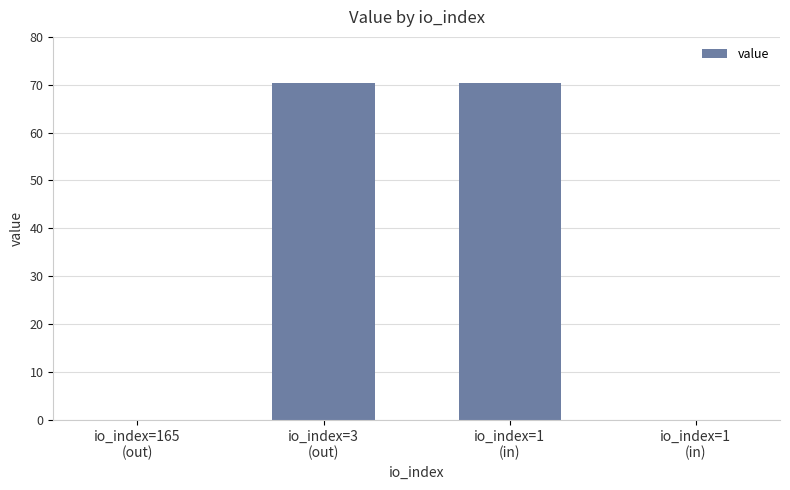

Are the bars grouped side by side (vs. stacked)?

No